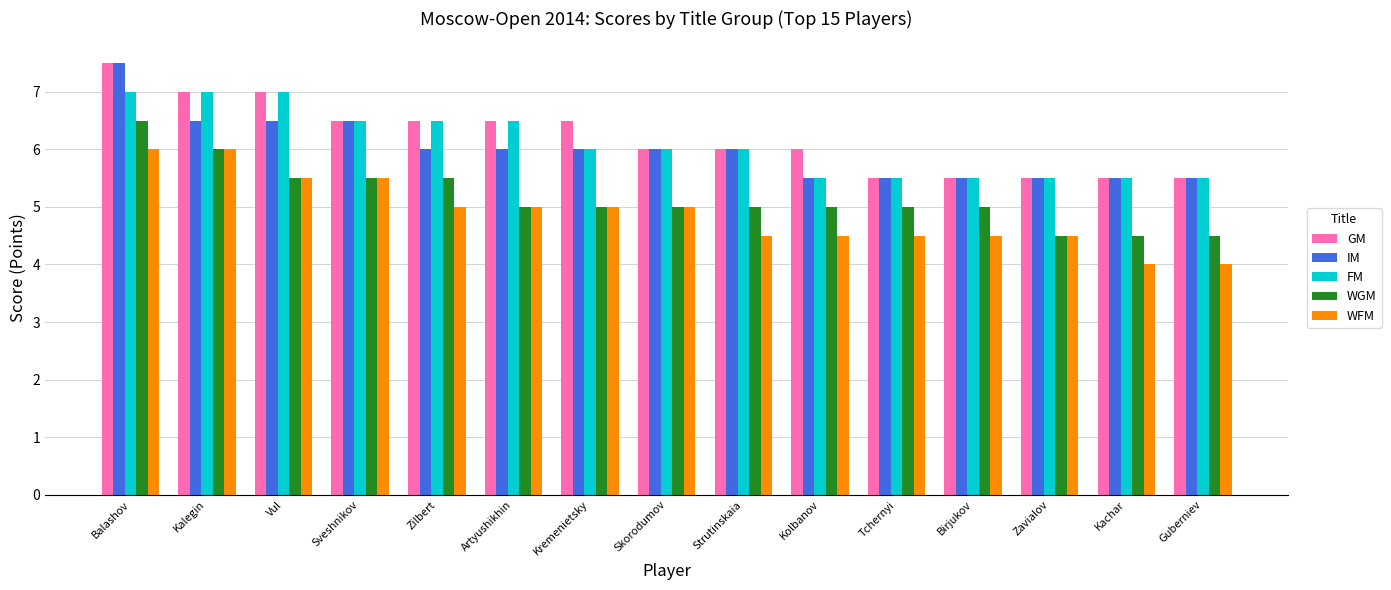

What is the difference between the GM values at Skorodumov and Vul?

1.0